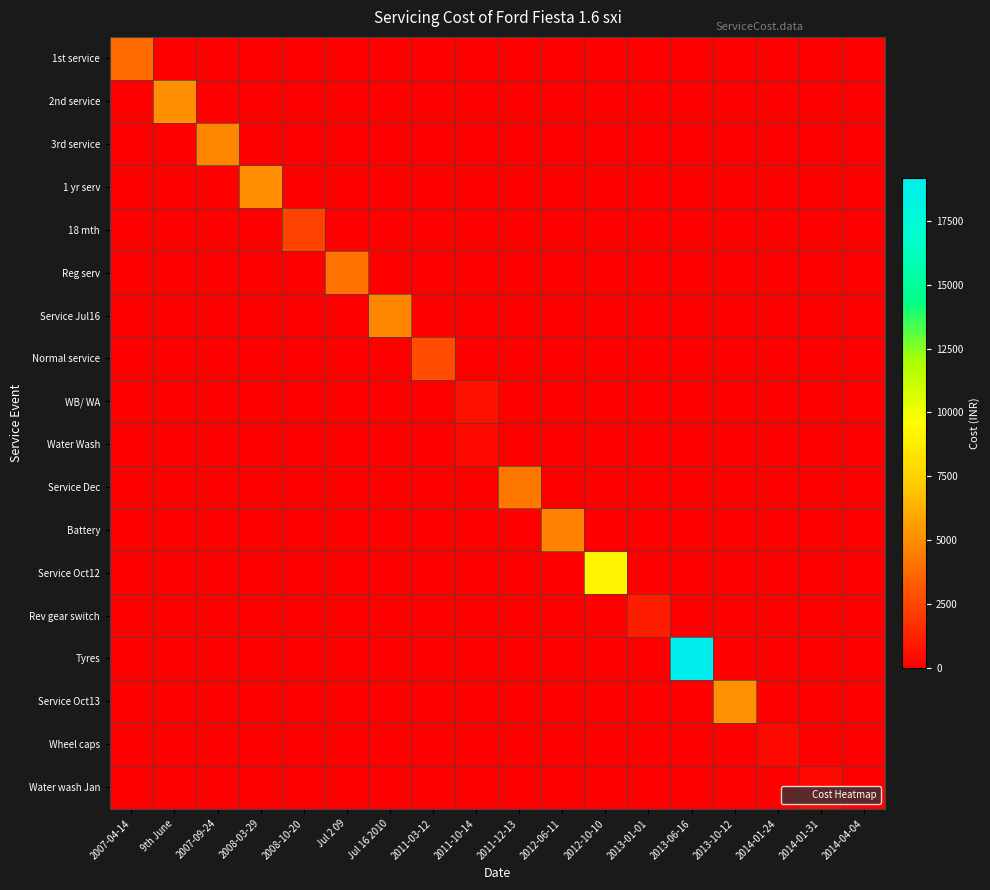

What is the total value across all series at 2011-12-13?

4344